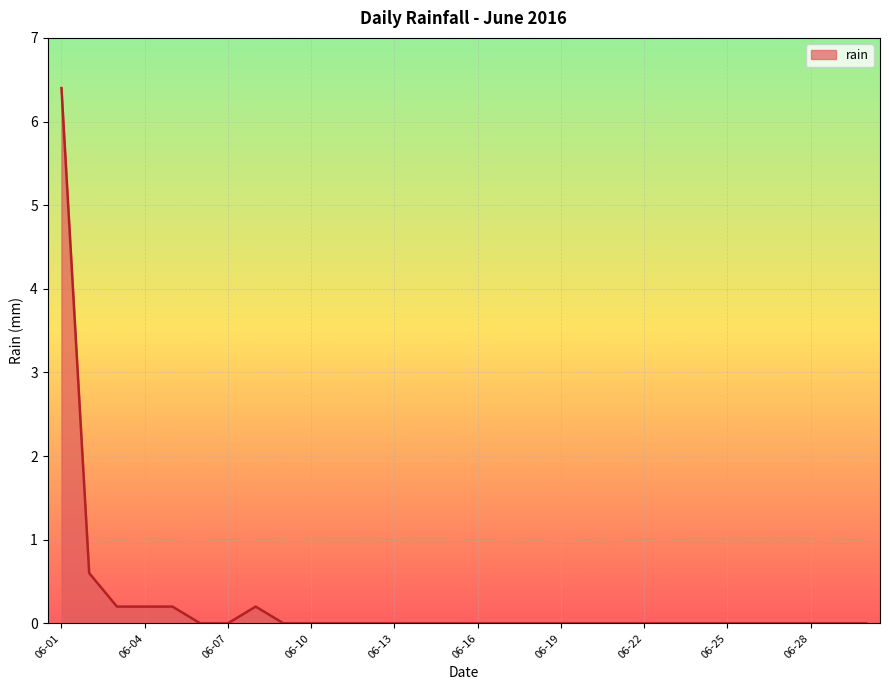

How many lines are shown in the chart?

1